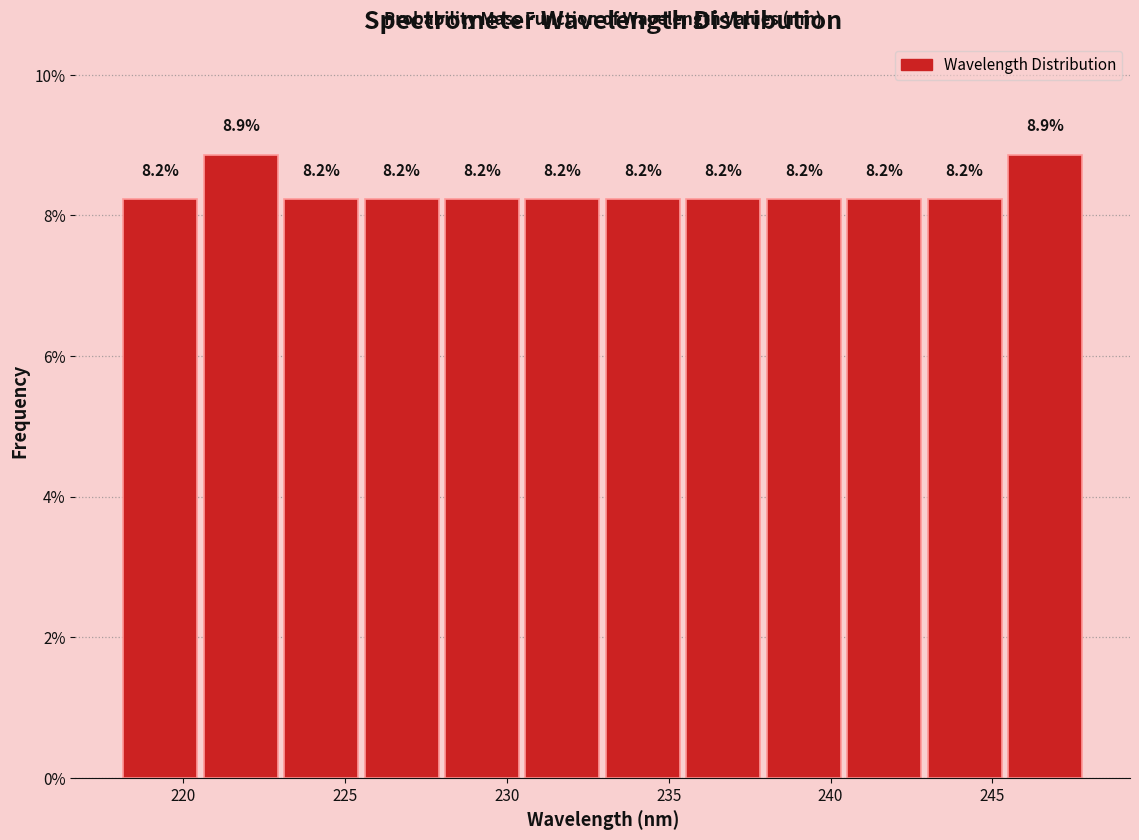

What is the height of the bar covering 225.5 to 228.0 on the x-axis? The bar edges are not printed on the chart, so give them approximately, as read against the axis.

8.2